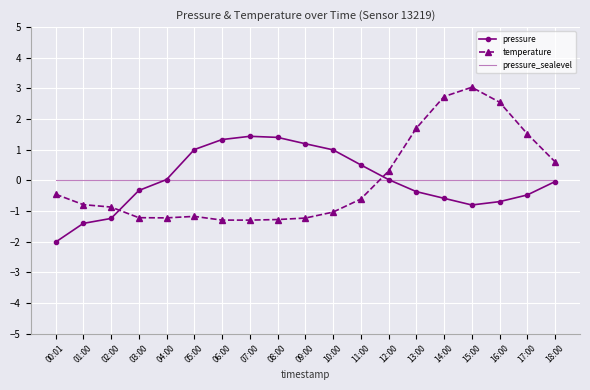

Is the value of temperature at 15:00 greater than the value of pressure_sealevel at 14:00?

Yes